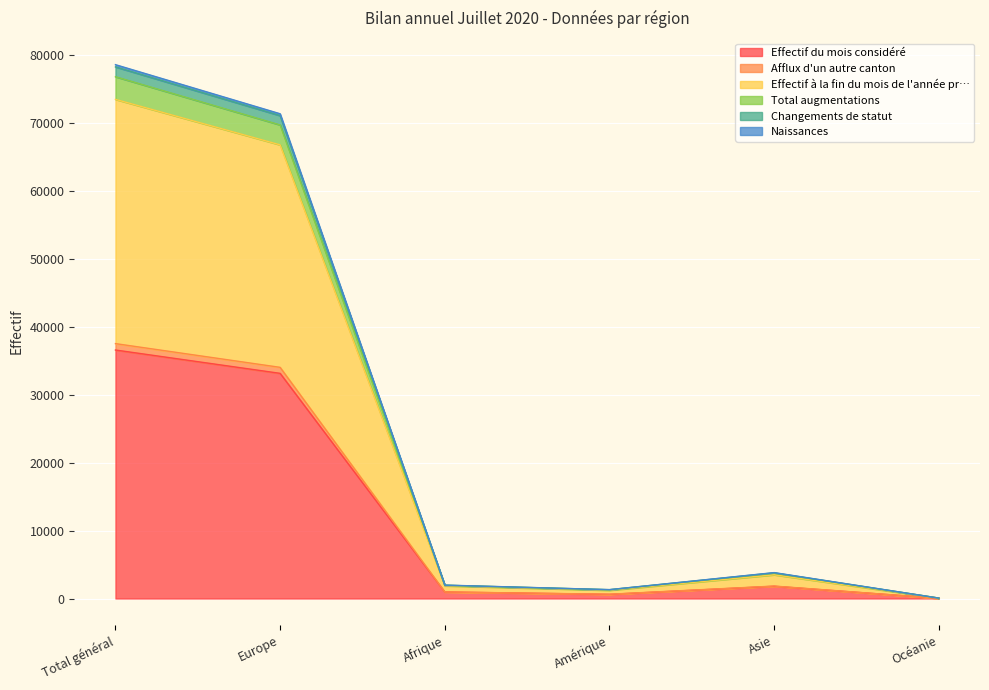

Which has a higher value, Océanie or Total général?

Total général